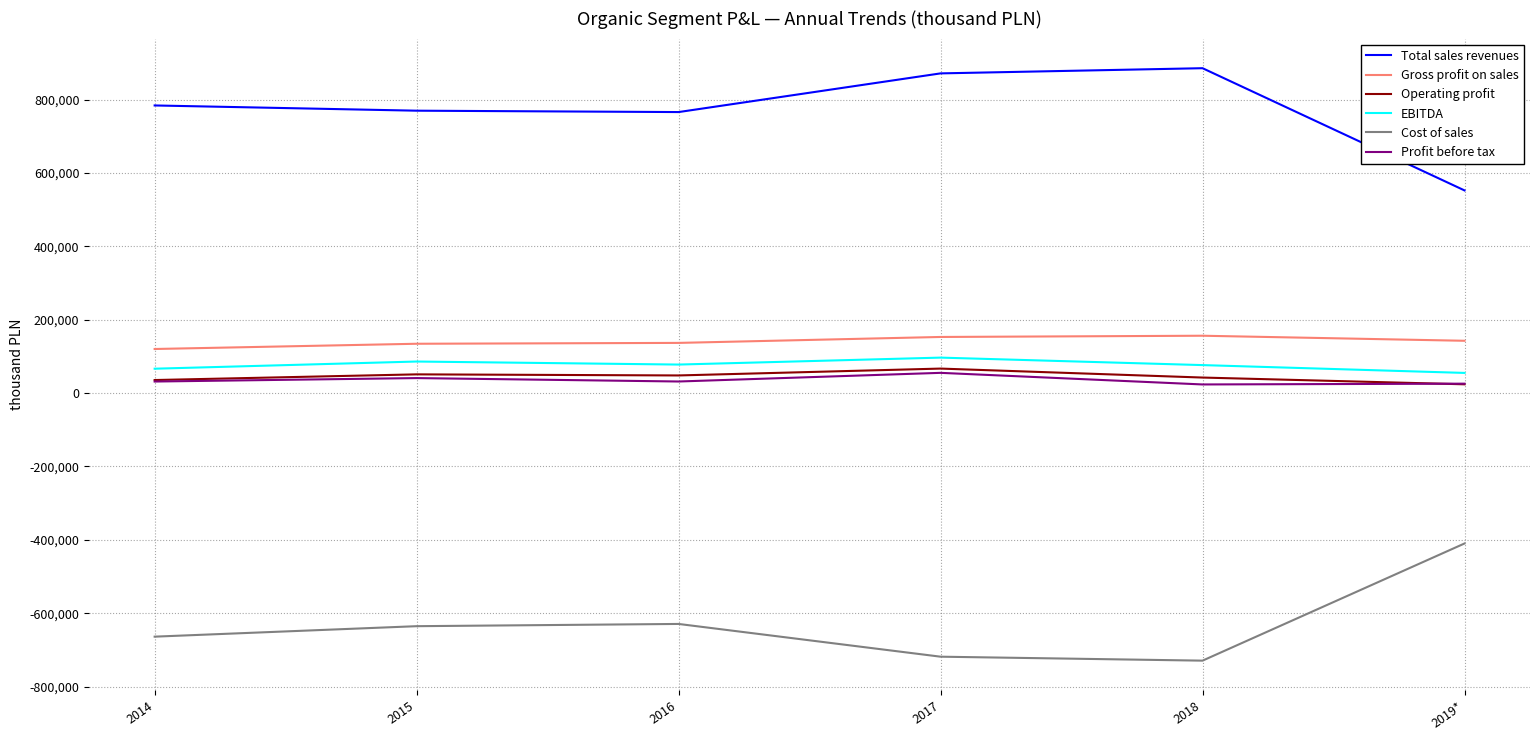

Is it true that Gross profit on sales equals 136888 at 2016?

True